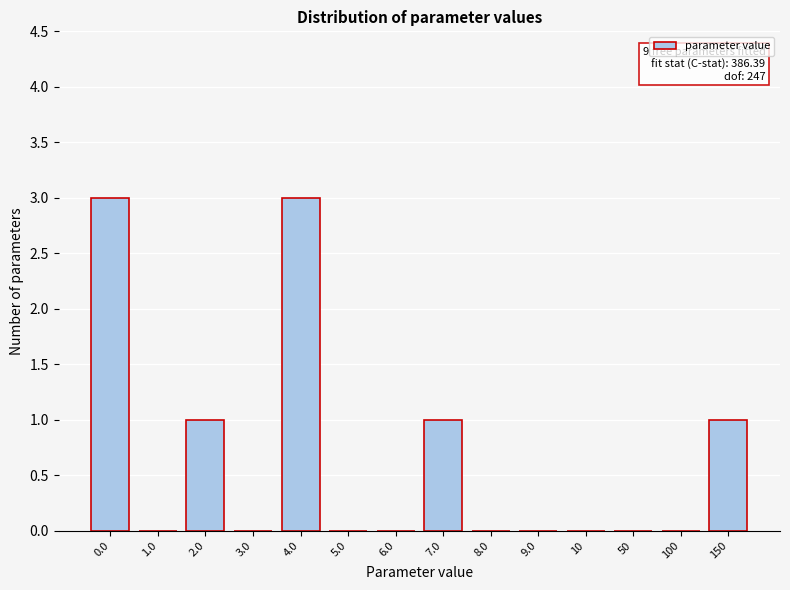

Reading left to right, transcribe all the data shown in this chart.

0.0=3	1.0=0	2.0=1	3.0=0	4.0=3	5.0=0	6.0=0	7.0=1	8.0=0	9.0=0	10=0	50=0	100=0	150=1